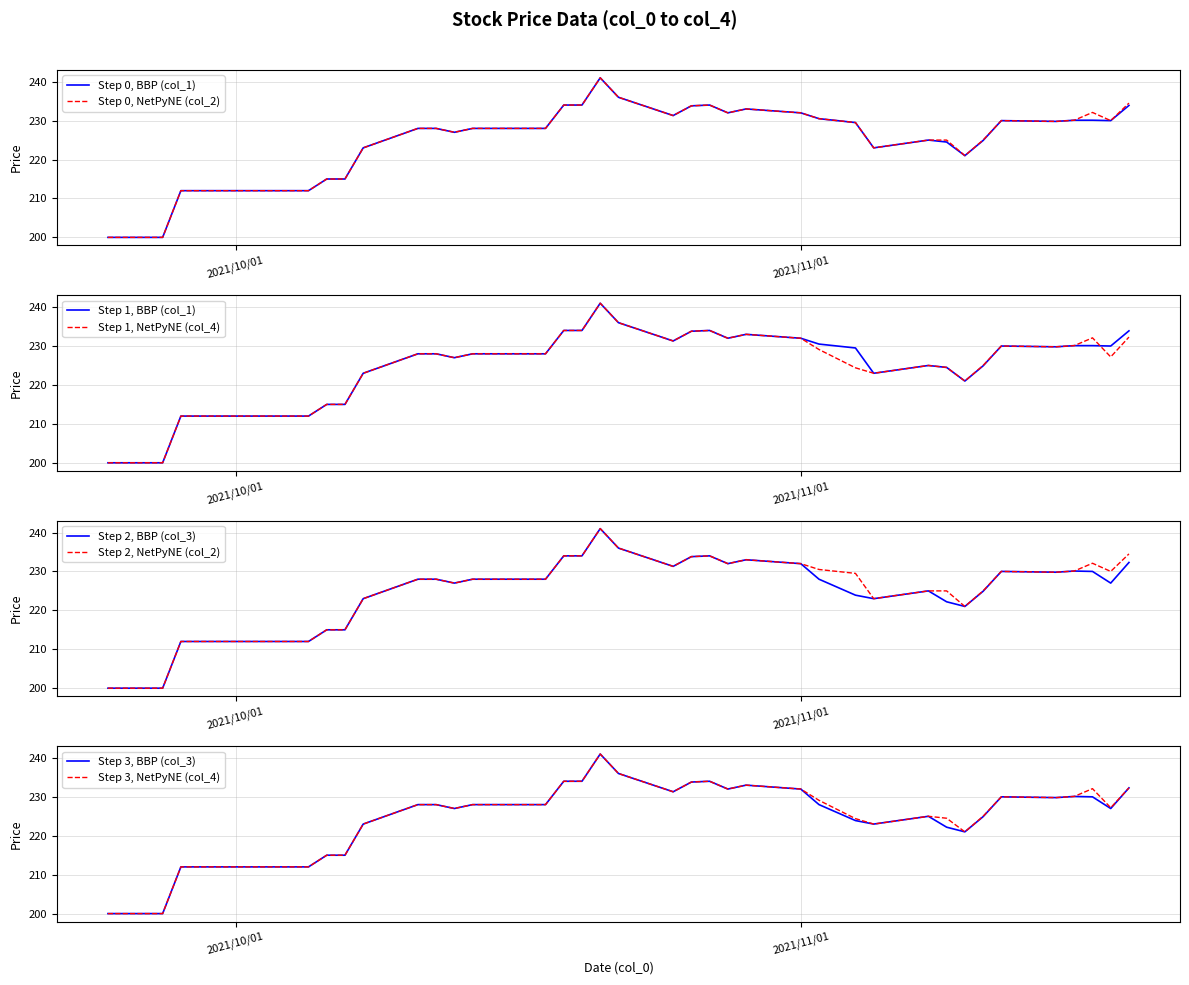

List the series in order of their overall mean, highest first.

col_2, col_1, col_4, col_3